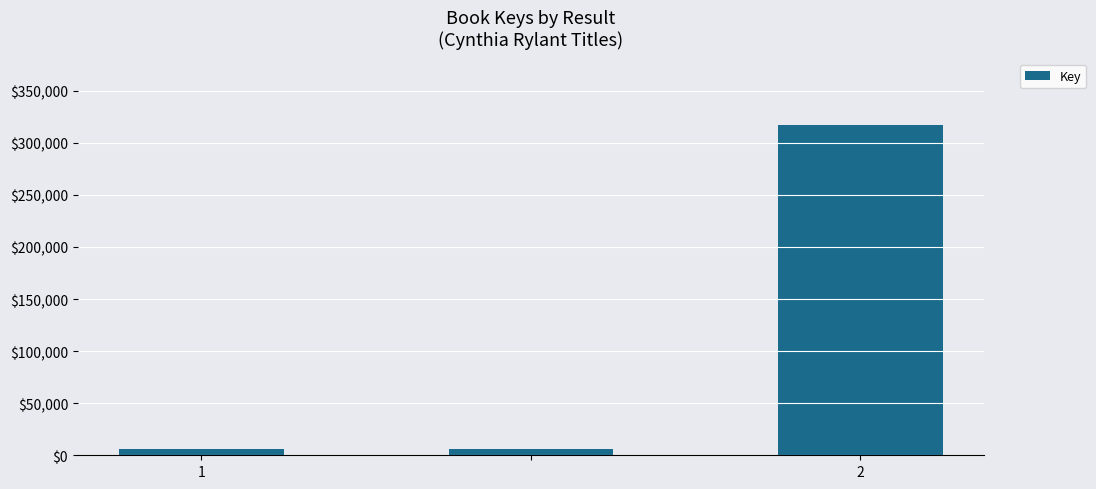

What is the greatest value displayed?

317497